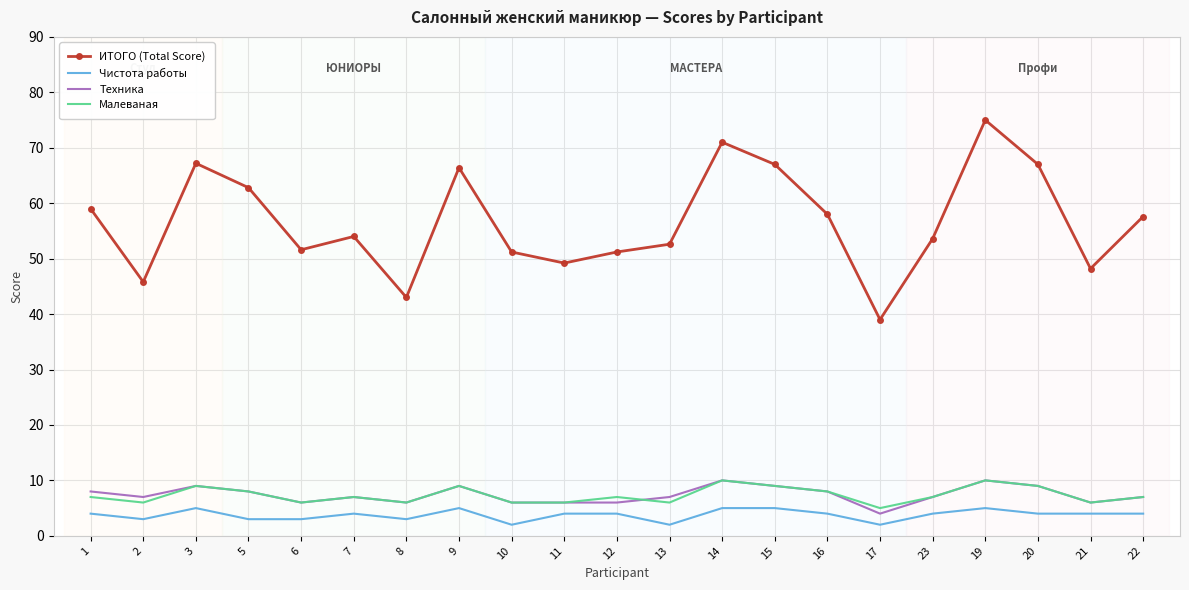

What is the total value across all series at 13?

67.6